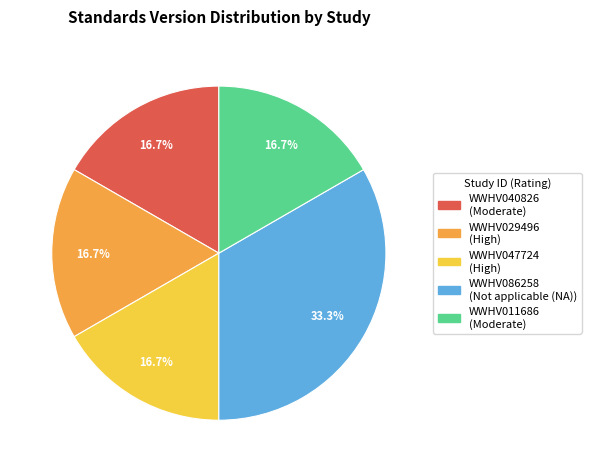

The WWHV047724 slice represents 3% of the pie. True or false?

False